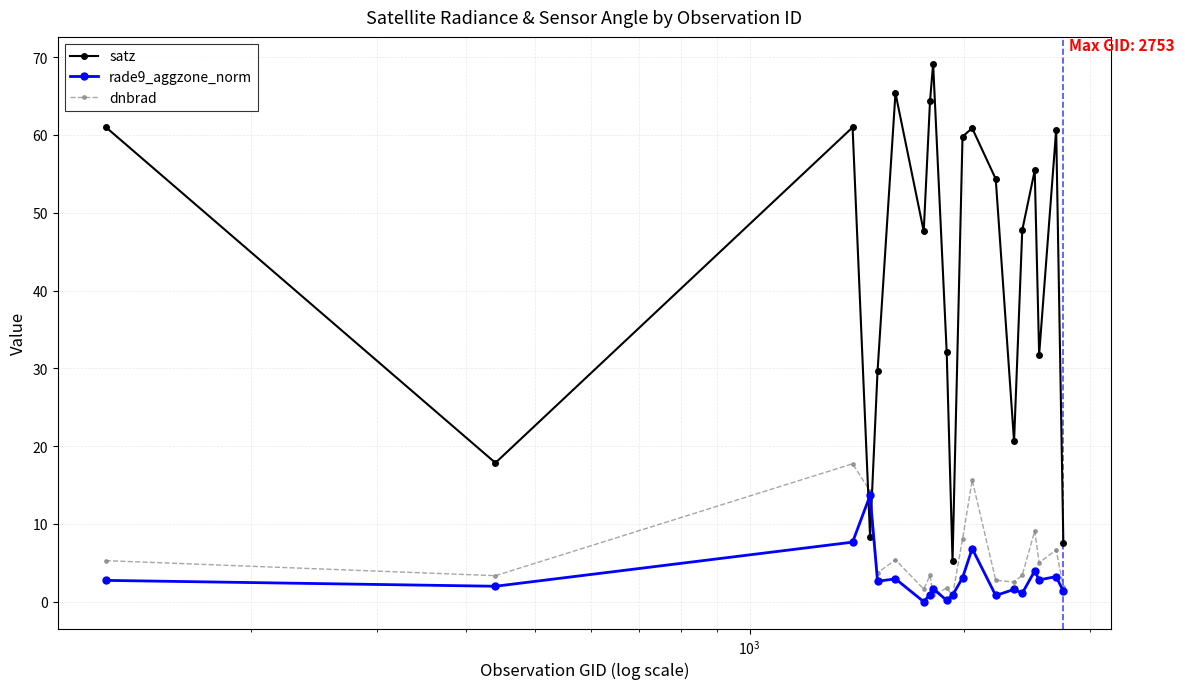

Count the number of categories in the chart.

20